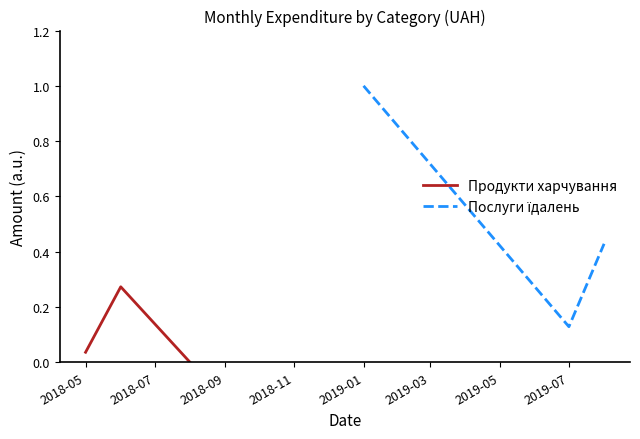

What is the difference between the second highest and minimum values in the Послуги їдалень series?

0.3